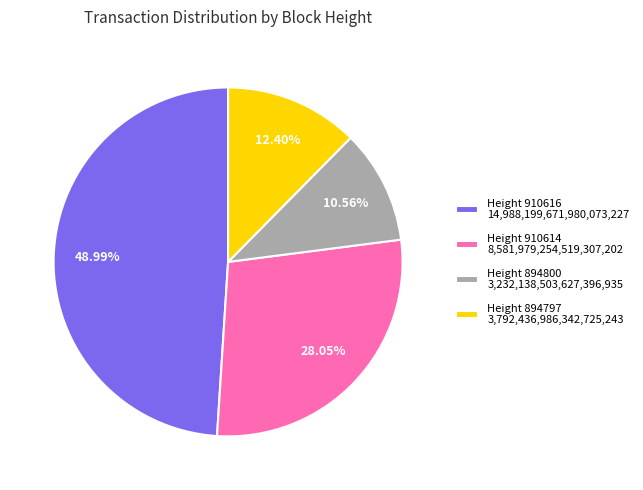

Is the sum of Height 910616 14,988,199,671,980,073,227 and Height 894797 3,792,436,986,342,725,243 greater than half?

Yes